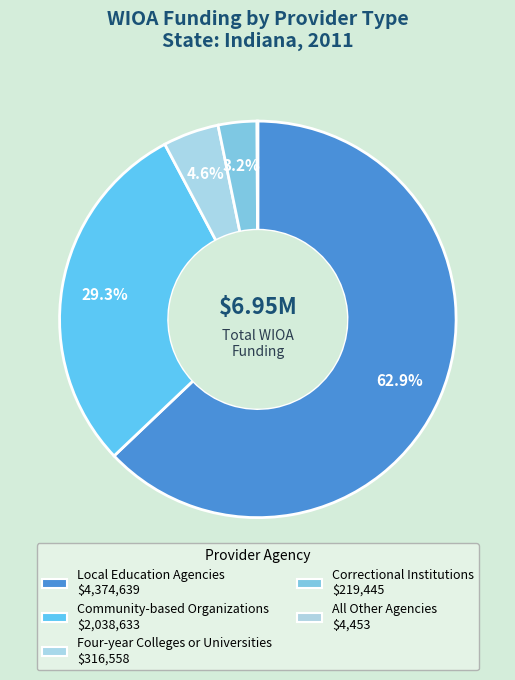

Which category has the biggest portion of the pie?

Local Education Agencies